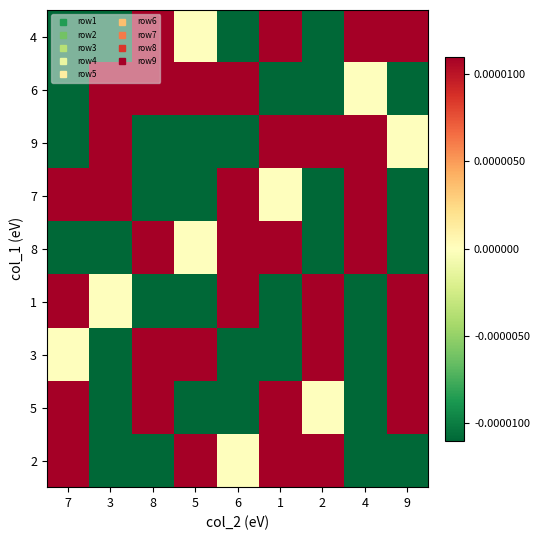

At how many categories does at least one series exceed 0?

9